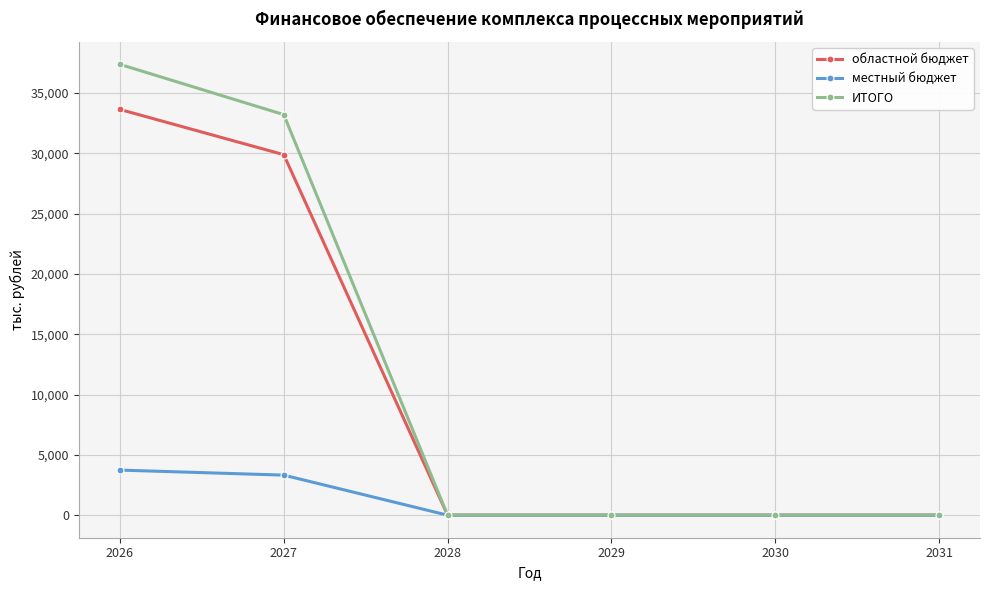

Is it true that местный бюджет equals 833.3 at 2027?

False